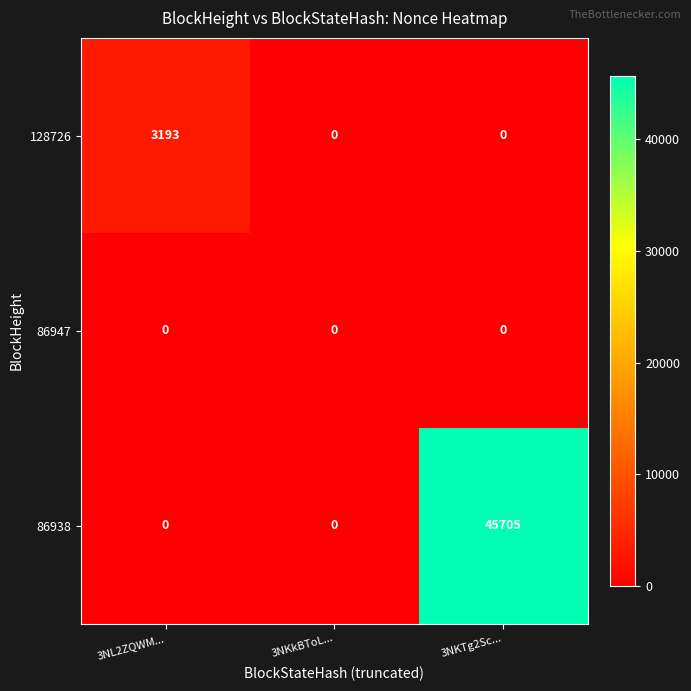

How many distinct data groups are displayed?

3